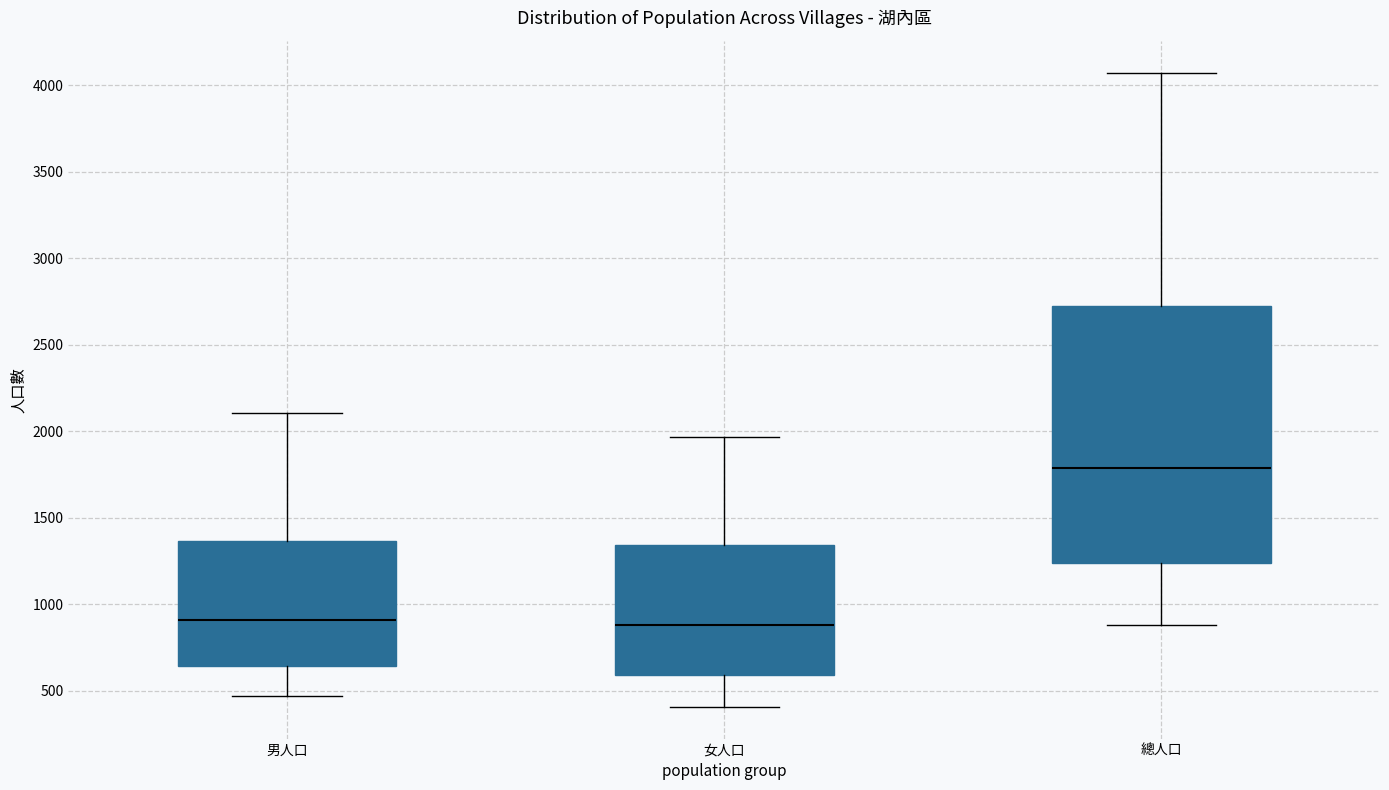

Reading left to right, transcribe this box plot: for each box, give where its median line is, the range the box spans, and where its two whiskers end, as read against the y-axis. The values are not printed on the chart, so give them approximately, as read against the axis.

男人口: median 900, box 650 to 1350, whiskers 450 to 2100
女人口: median 900, box 600 to 1350, whiskers 400 to 1950
總人口: median 1800, box 1250 to 2750, whiskers 900 to 4050